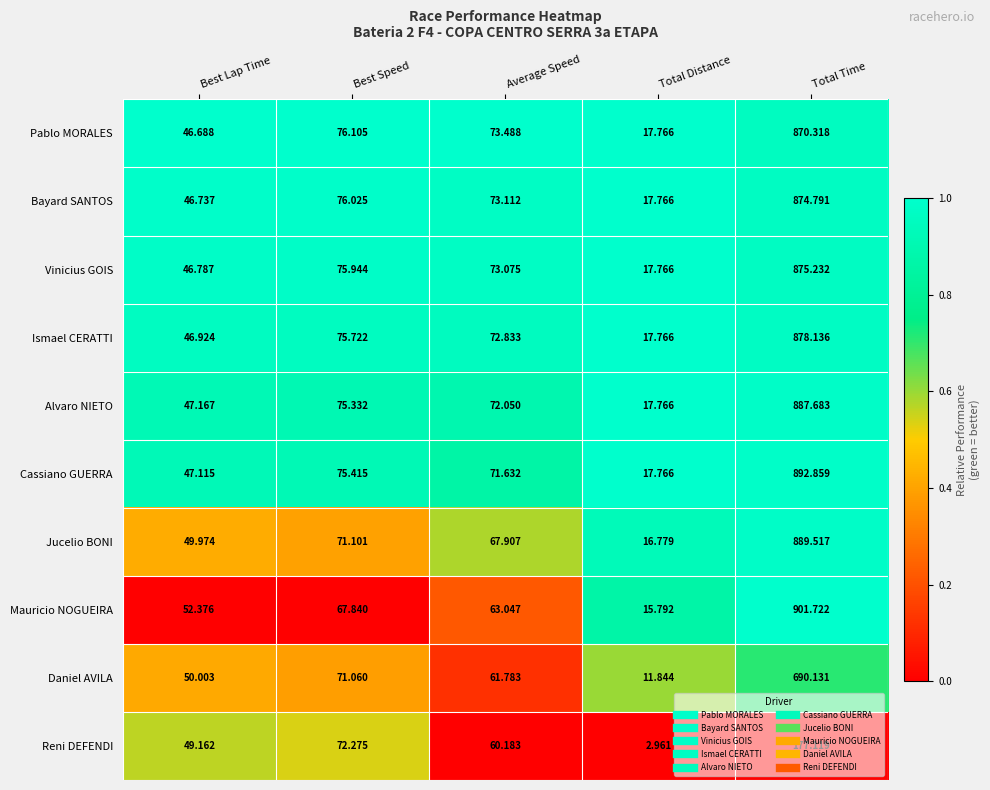

Rank the categories by Vinicius GOIS value from lowest to highest.

Total Distance, Best Lap Time, Average Speed, Best Speed, Total Time